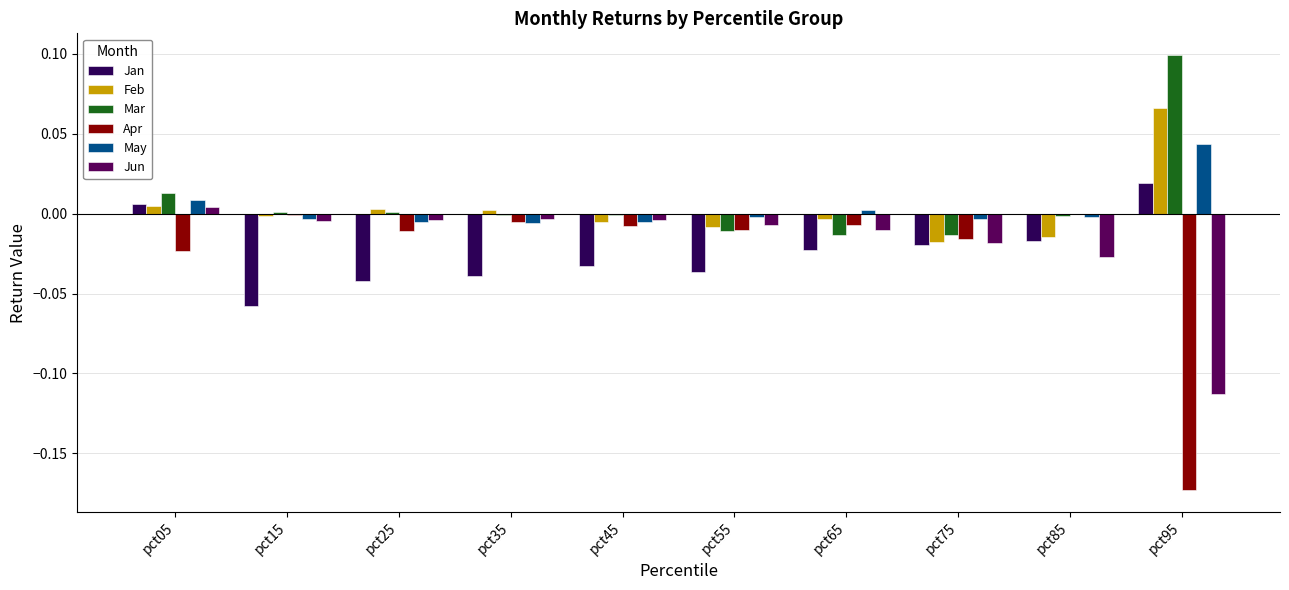

The Jan series shows -0.1 at pct25. True or false?

False